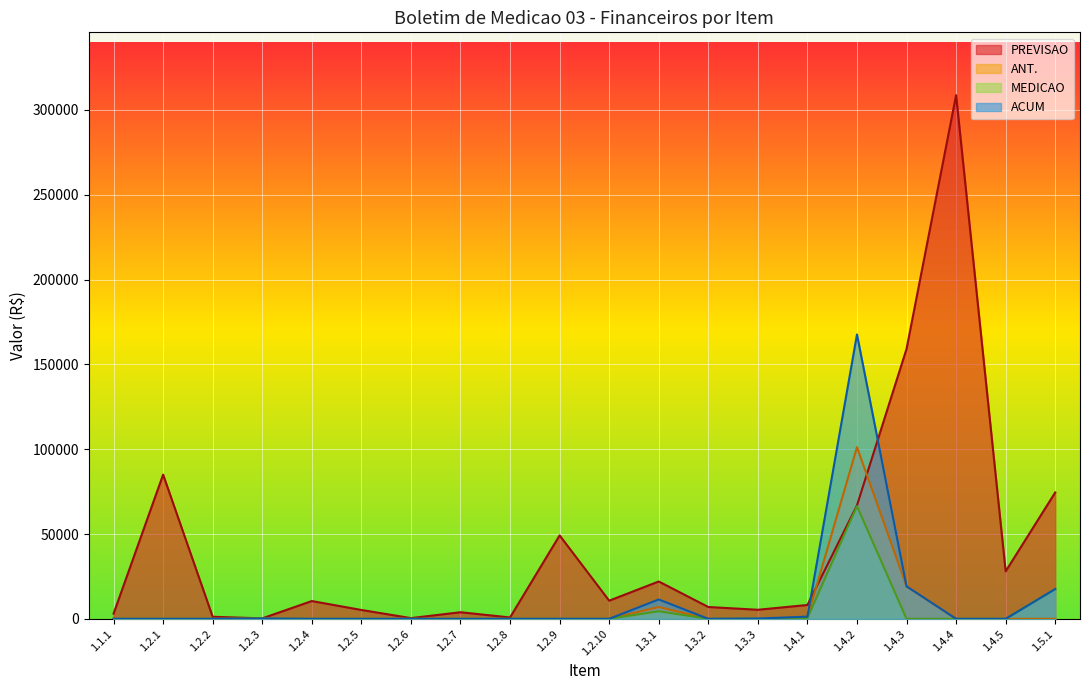

The value of PREVISAO at 1.2.5 is 1111.8. True or false?

False